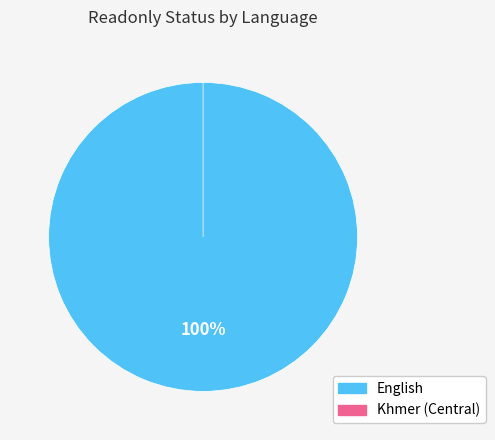

Is it true that Khmer (Central) is 0% of the pie?

True